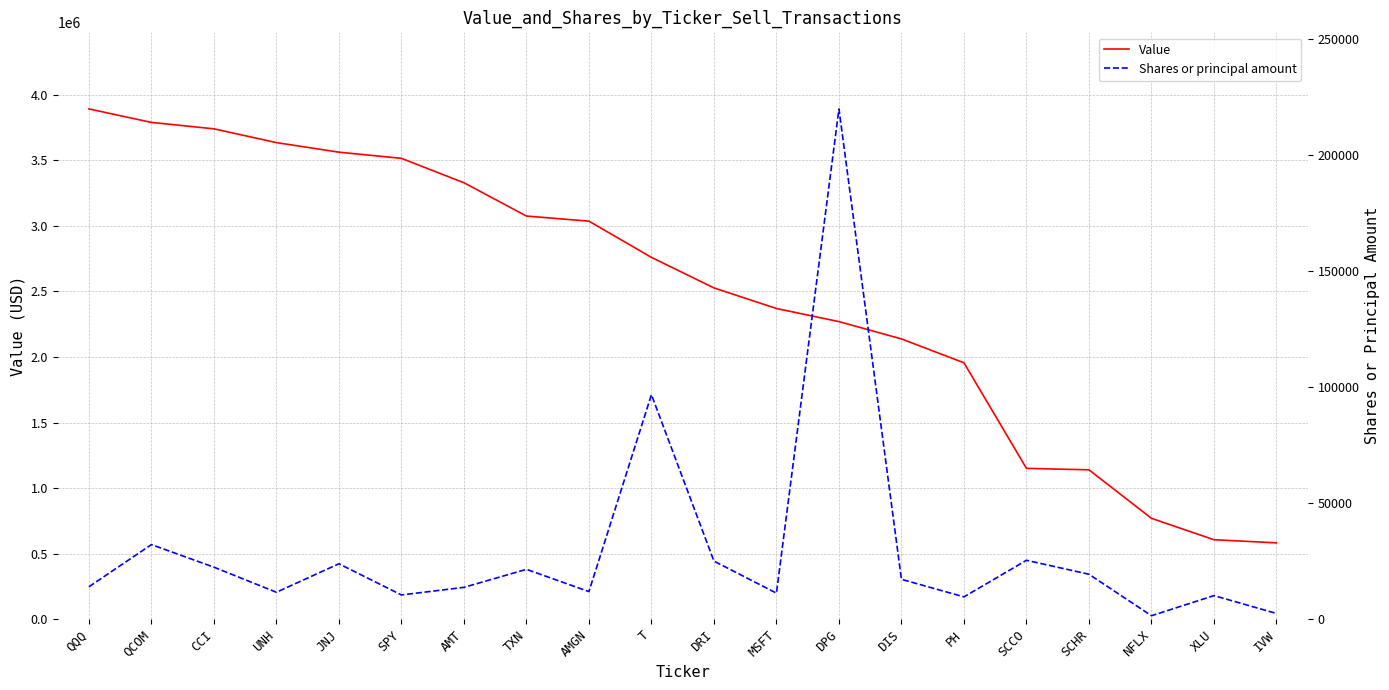

What position from the right is IVW?

1